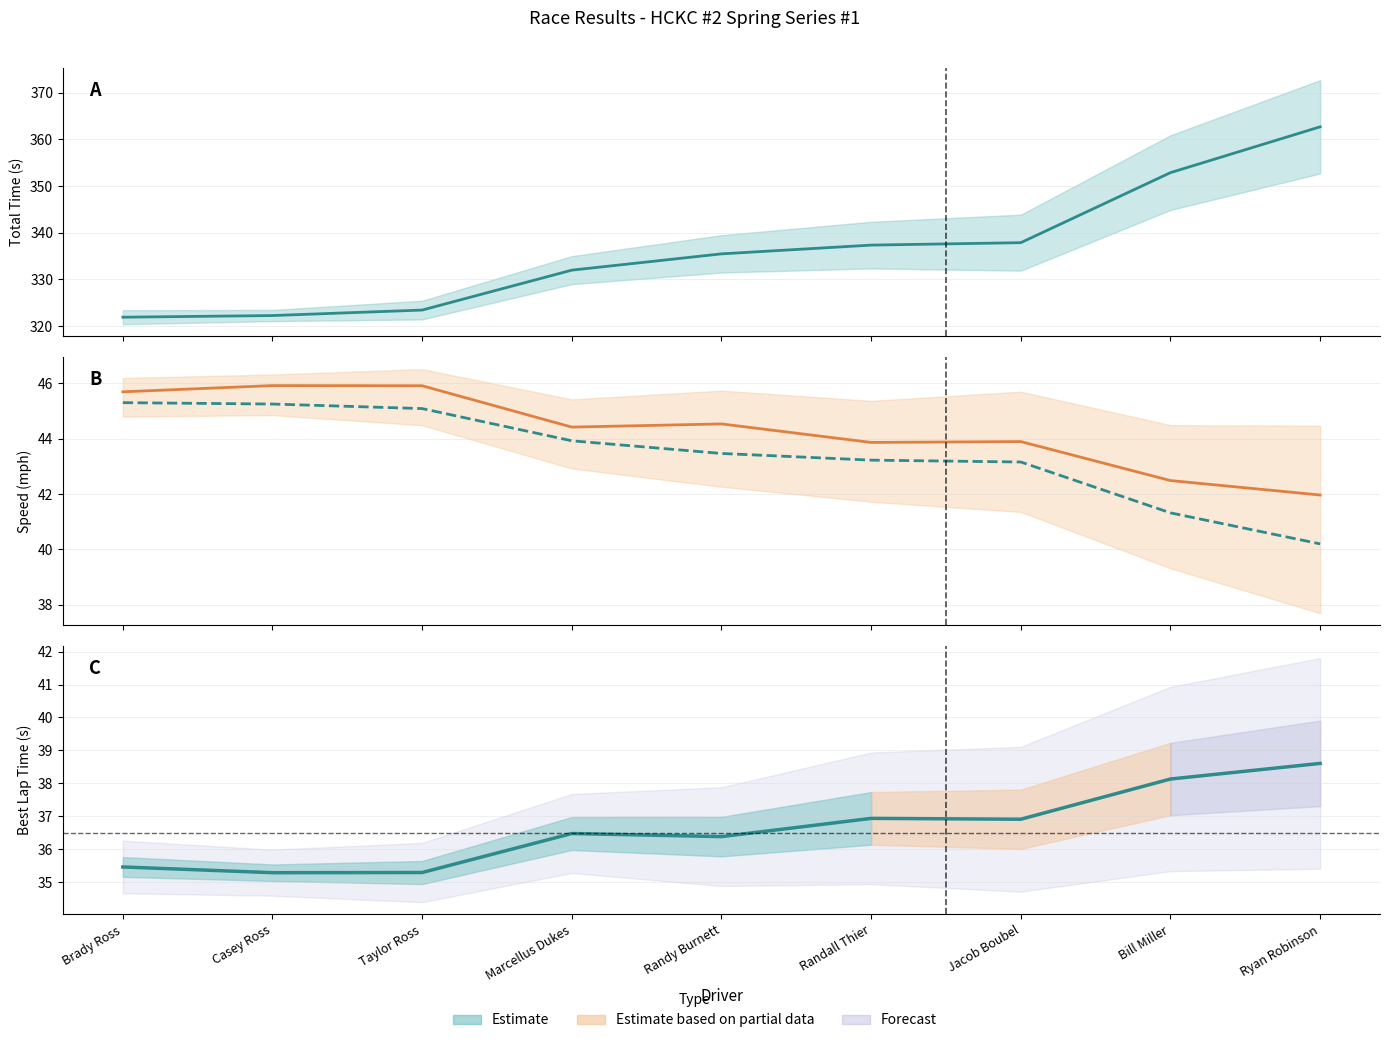

Is it true that Best Speed equals 70.7 at Marcellus Dukes?

False